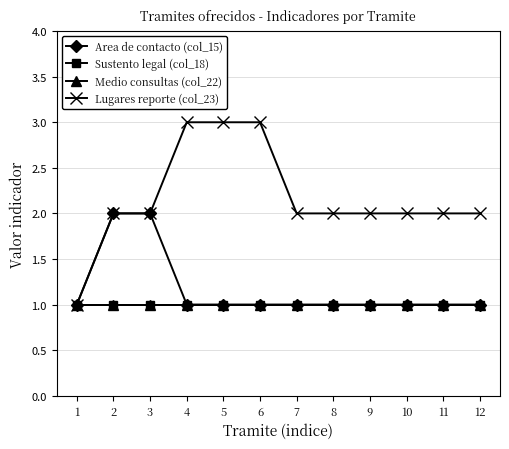

Between 3 and 10, which series saw the biggest shift?

Area de contacto (col_15)